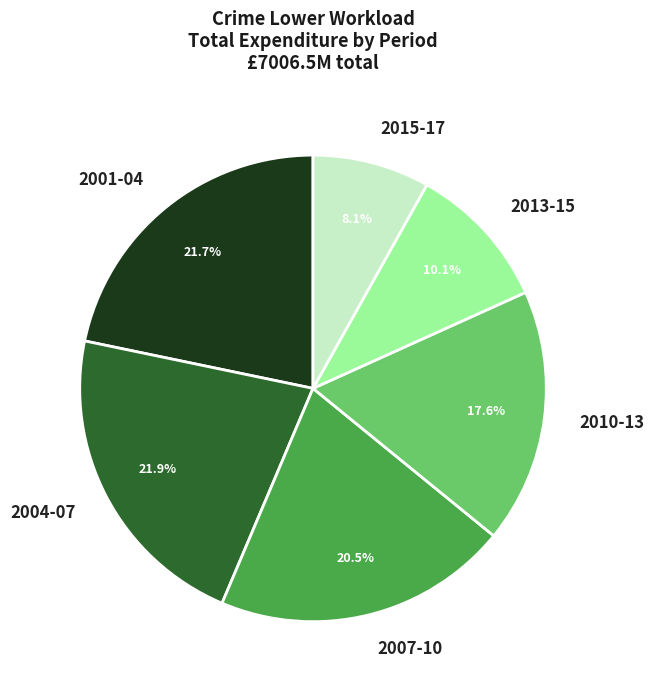

What portion of the pie excludes 2015-17?

91.9%